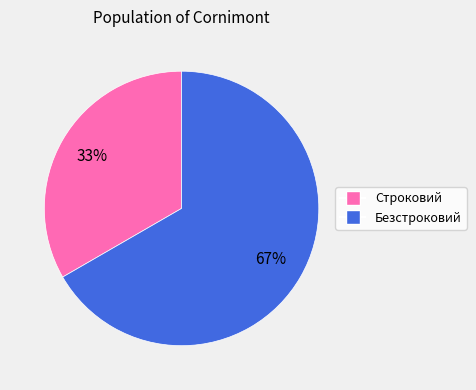

Is the sum of Безстроковий and Строковий greater than half?

Yes